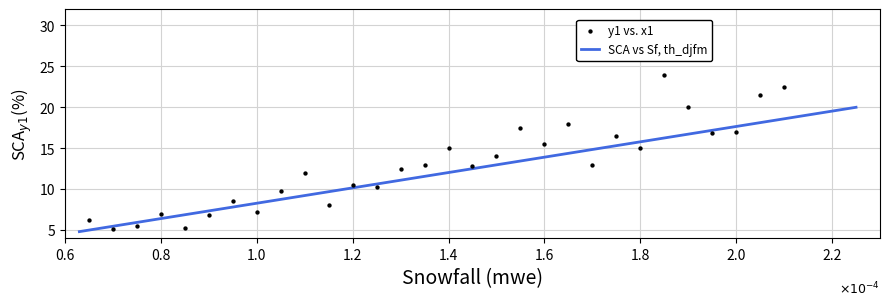

What is the range of Y values (max minus min)?

18.9